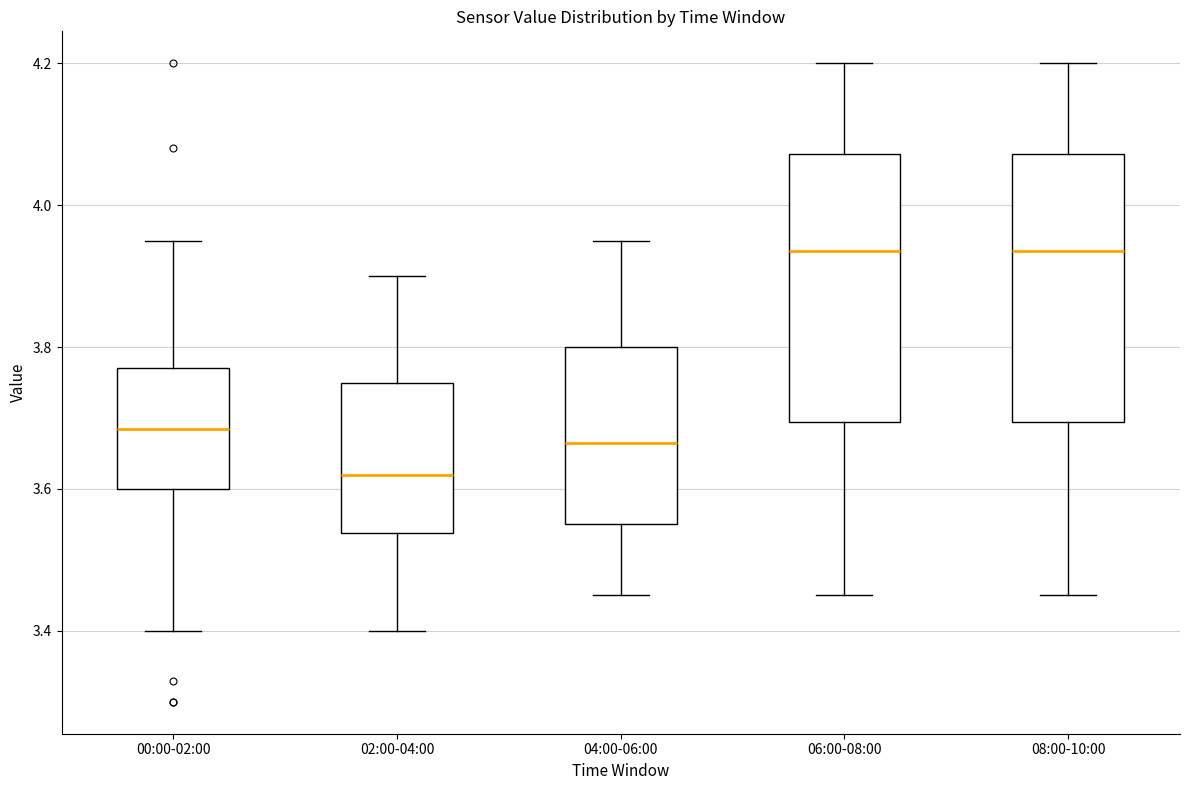

Reading left to right, transcribe this box plot: for each box, give where its median line is, the range the box spans, and where its two whiskers end, as read against the y-axis. The values are not printed on the chart, so give them approximately, as read against the axis.

00:00-02:00: median 3.68, box 3.60 to 3.78, whiskers 3.40 to 3.96
02:00-04:00: median 3.62, box 3.54 to 3.76, whiskers 3.40 to 3.90
04:00-06:00: median 3.66, box 3.56 to 3.80, whiskers 3.46 to 3.96
06:00-08:00: median 3.94, box 3.70 to 4.08, whiskers 3.46 to 4.20
08:00-10:00: median 3.94, box 3.70 to 4.08, whiskers 3.46 to 4.20